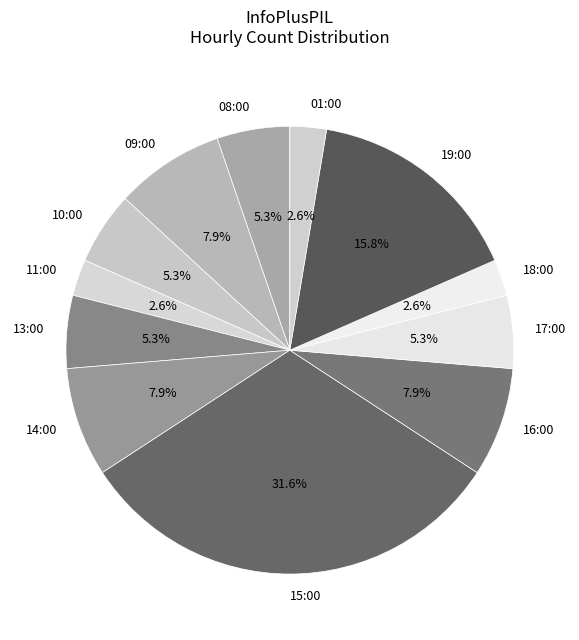

Which category has the biggest portion of the pie?

15:00